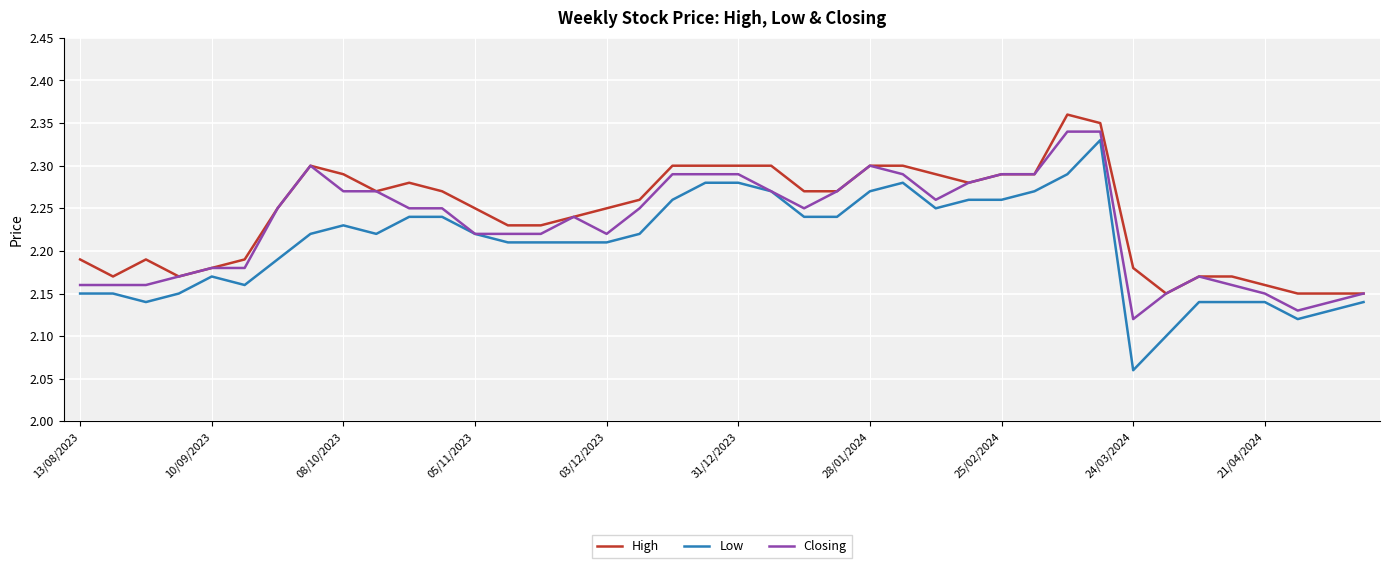

List the series in order of their overall mean, highest first.

High, Closing, Low